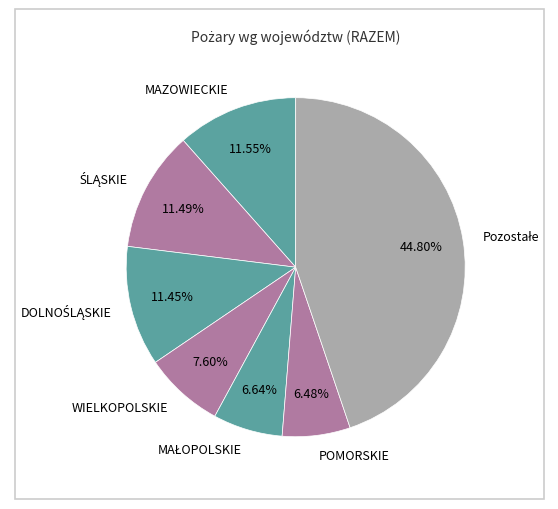

To the nearest percent, what is the difference between the largest and smallest slice percentages?

38%